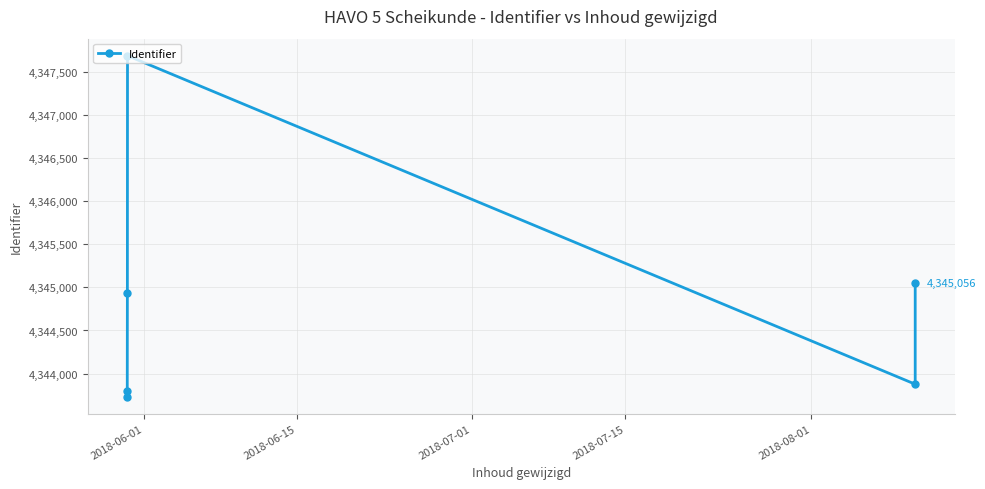

What is the value of the 4th point from the left?

4347692